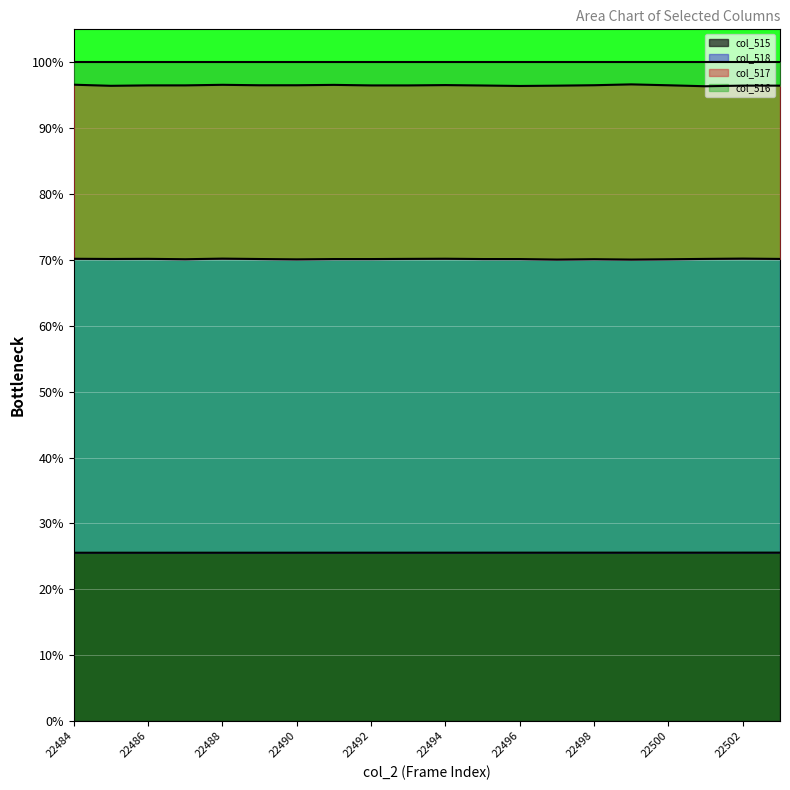

What is the spread (max minus min) of values at 22491?

71.0